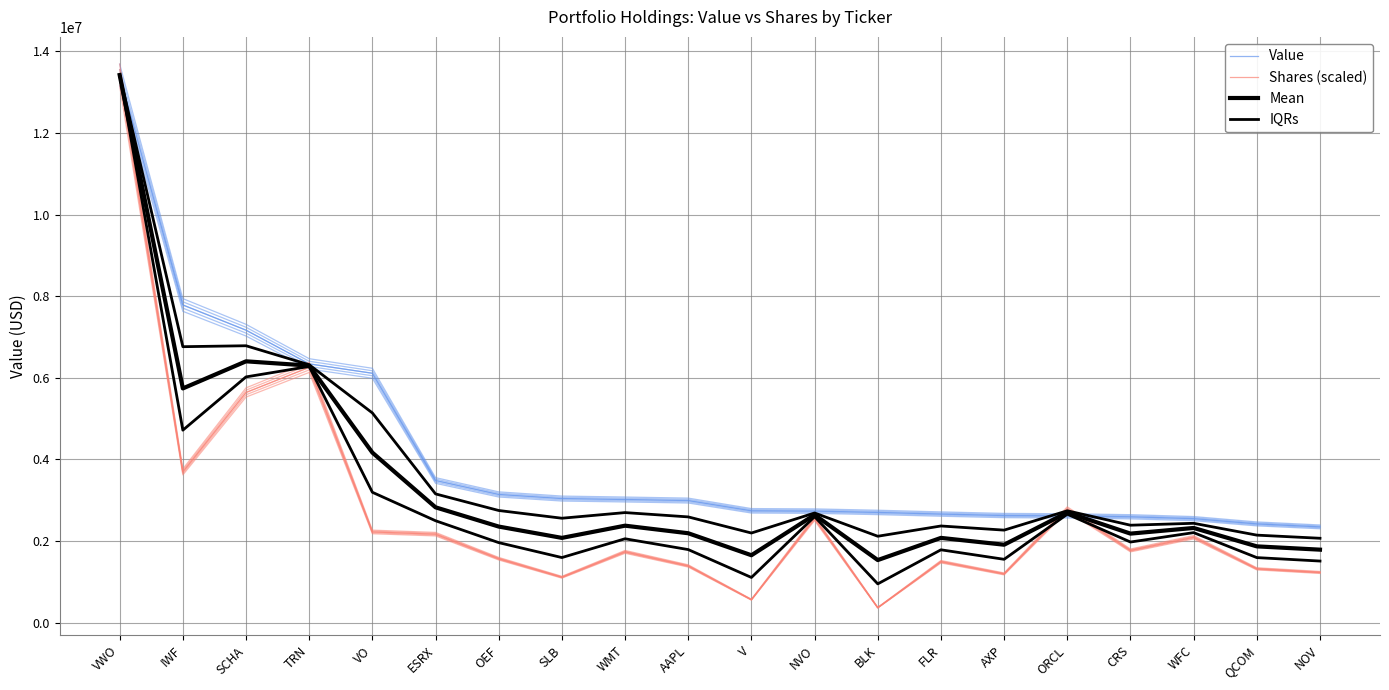

Which has a higher value, NOV or SLB?

SLB